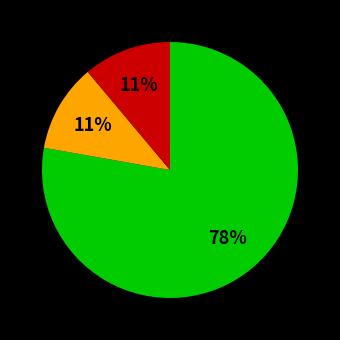

To the nearest percent, what is the difference between the largest and smallest slice percentages?

67%